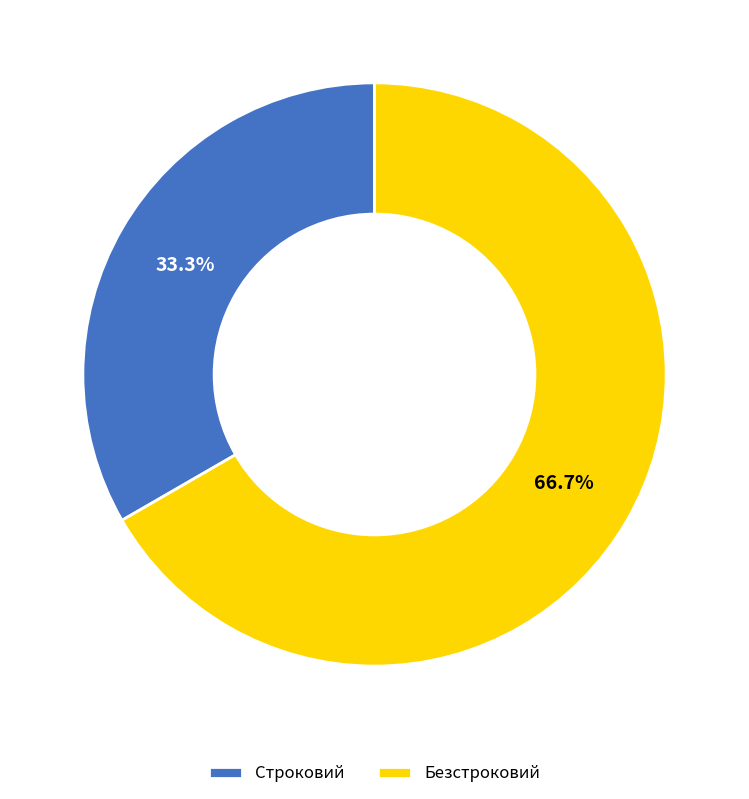

Rank the categories by value from highest to lowest.

Безстроковий, Строковий